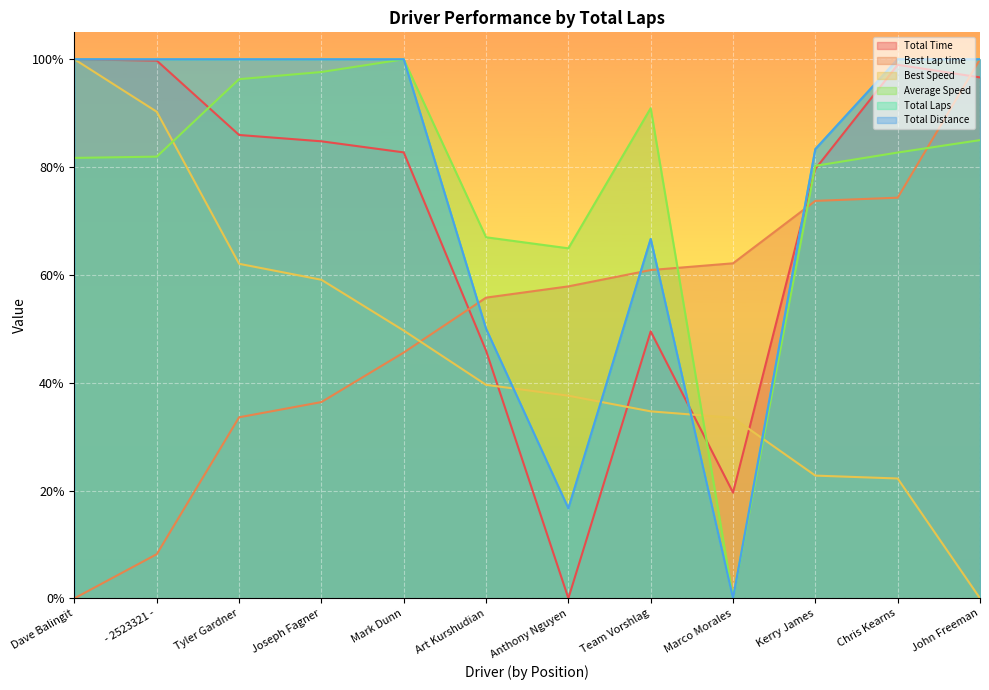

What is the sum of the Total Distance values at Tyler Gardner and Kerry James?

183.3